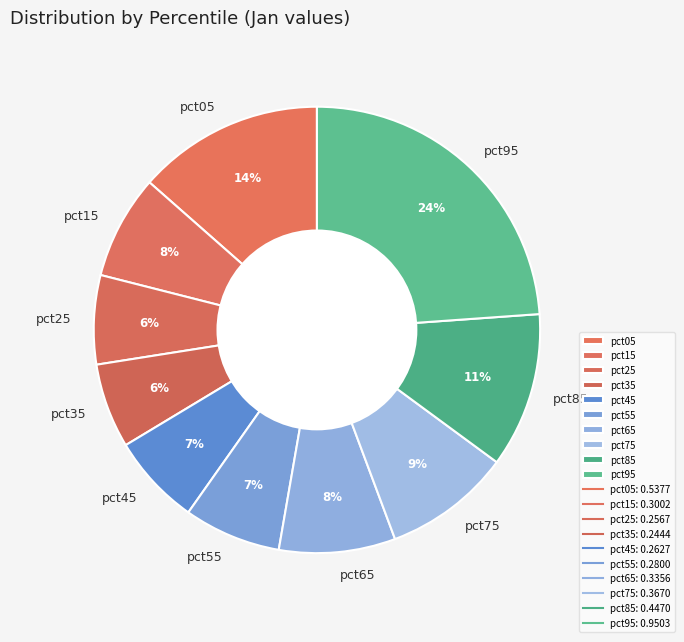

Combined, do pct75 and pct65 account for over 50%?

No